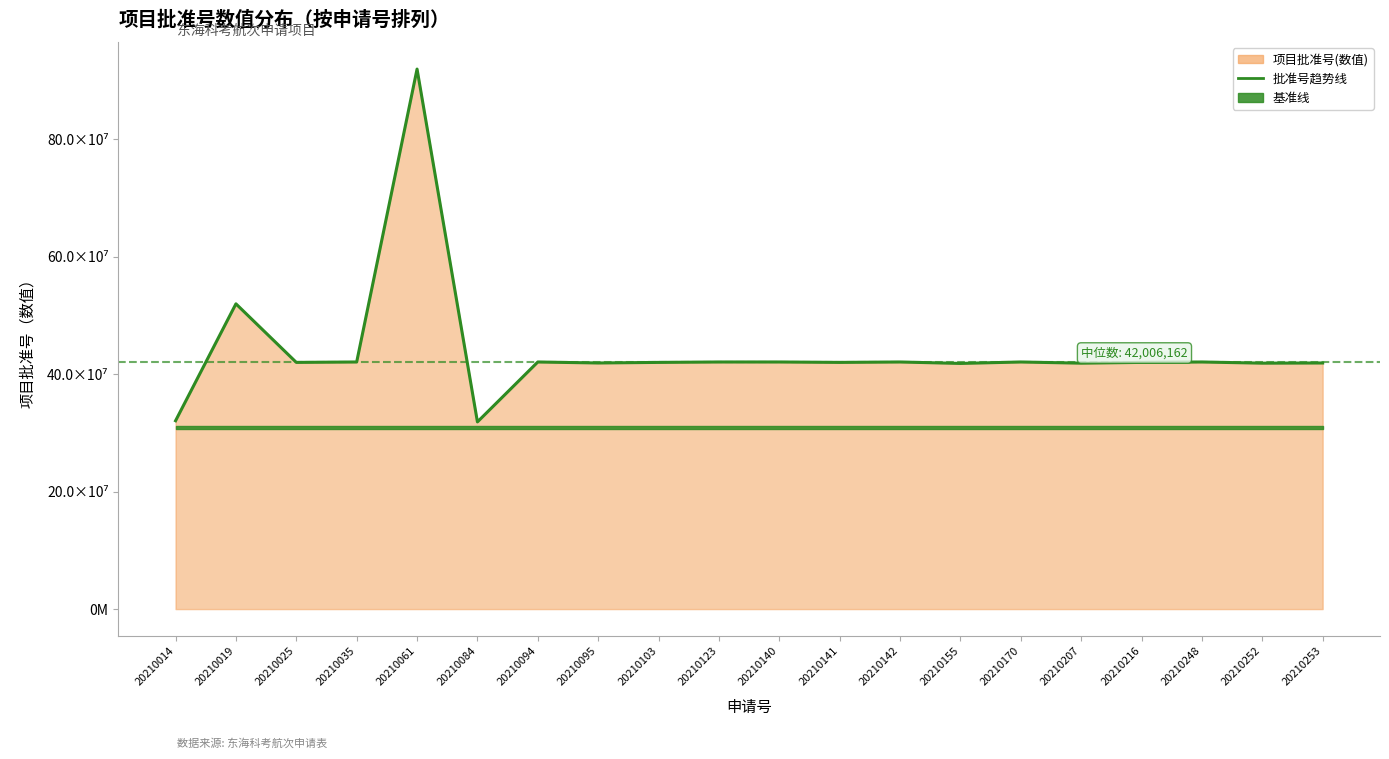

At which category does the chart reach its peak across all series?

20210061